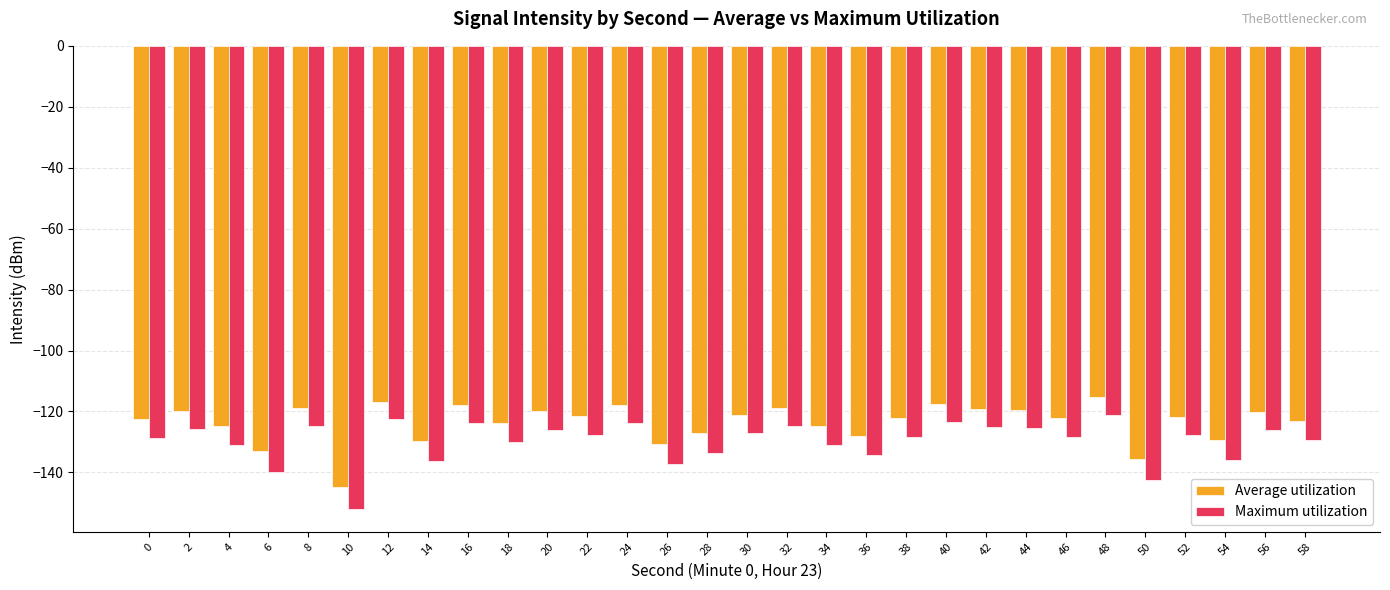

What is the maximum value shown in the chart?

-115.3